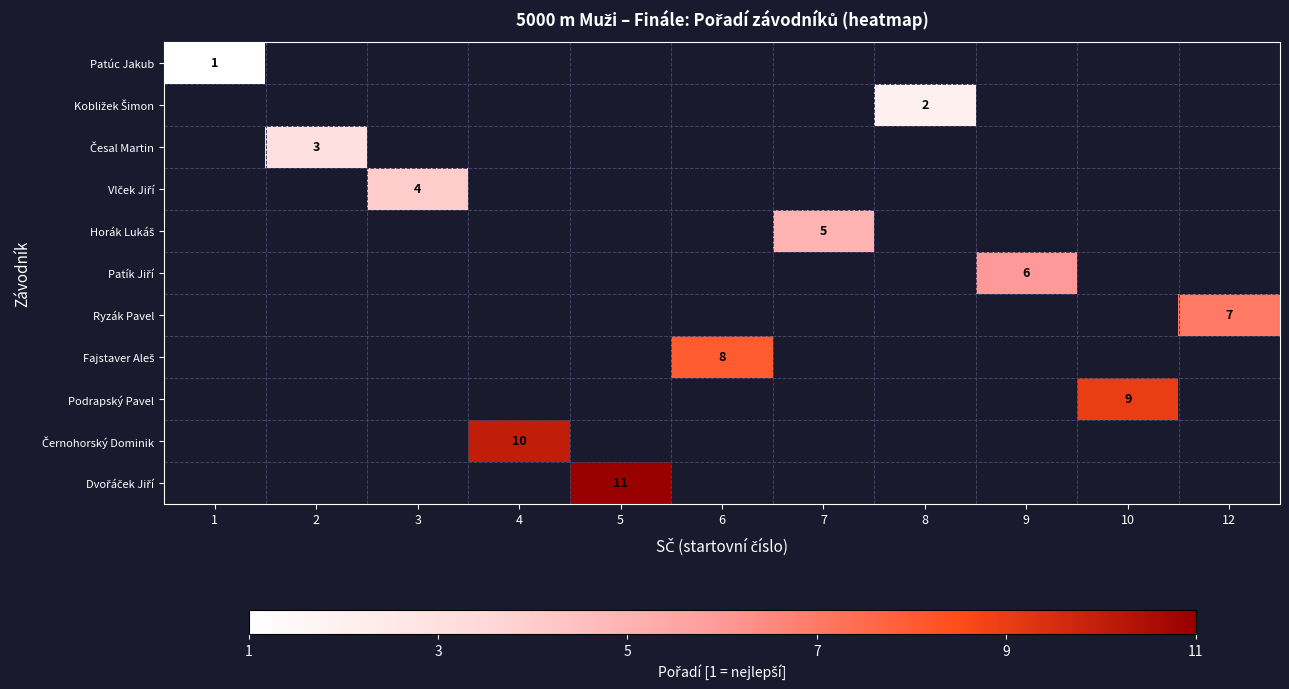

What is the minimum value shown in the chart?

1.0